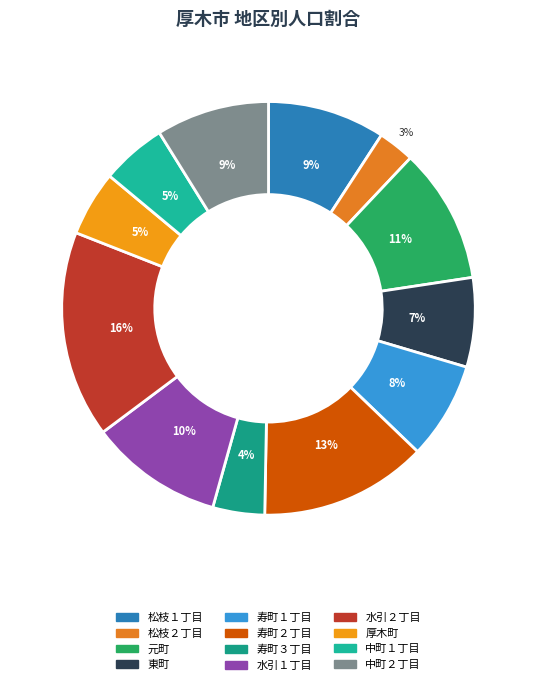

Which category has the biggest portion of the pie?

水引２丁目